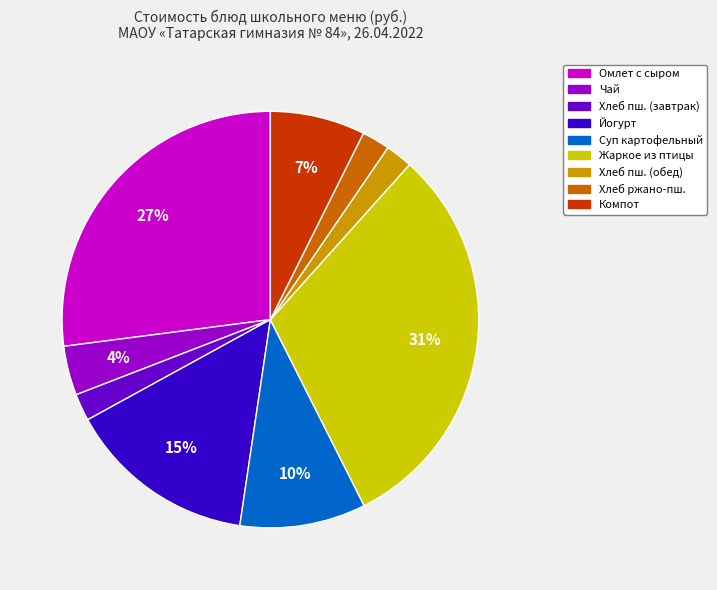

Does any single category account for the majority?

No